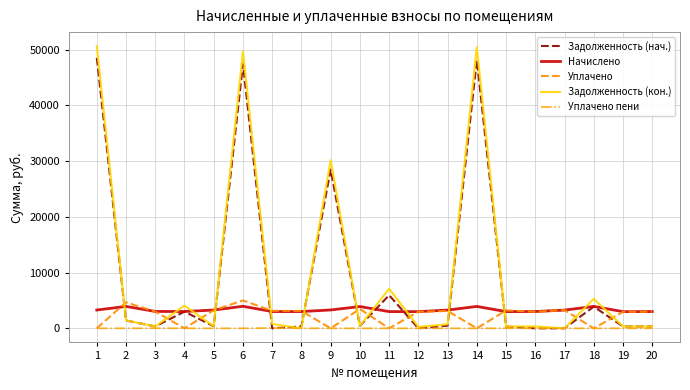

Count the number of categories in the chart.

20